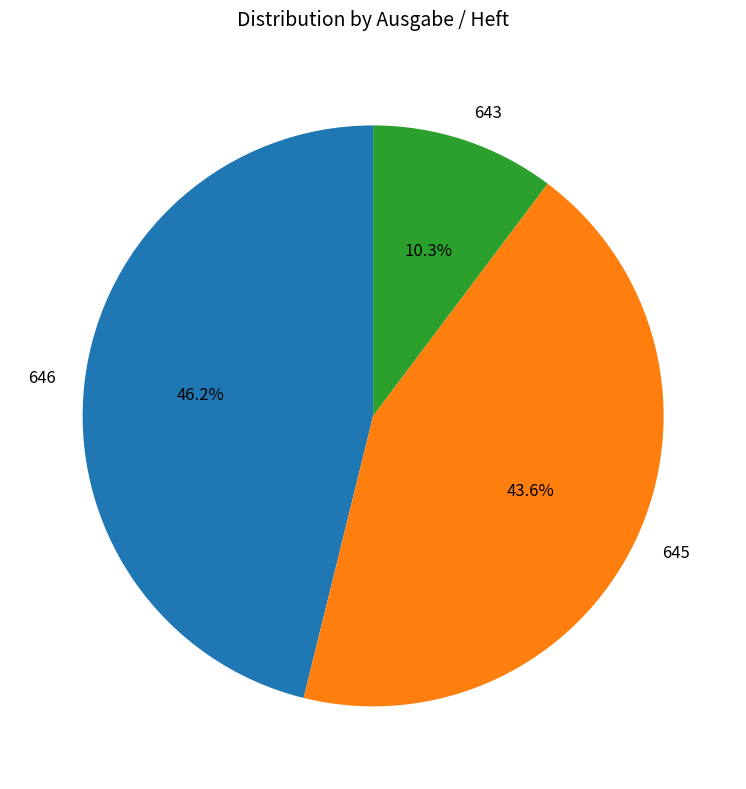

Is it true that 645 is 54% of the pie?

False